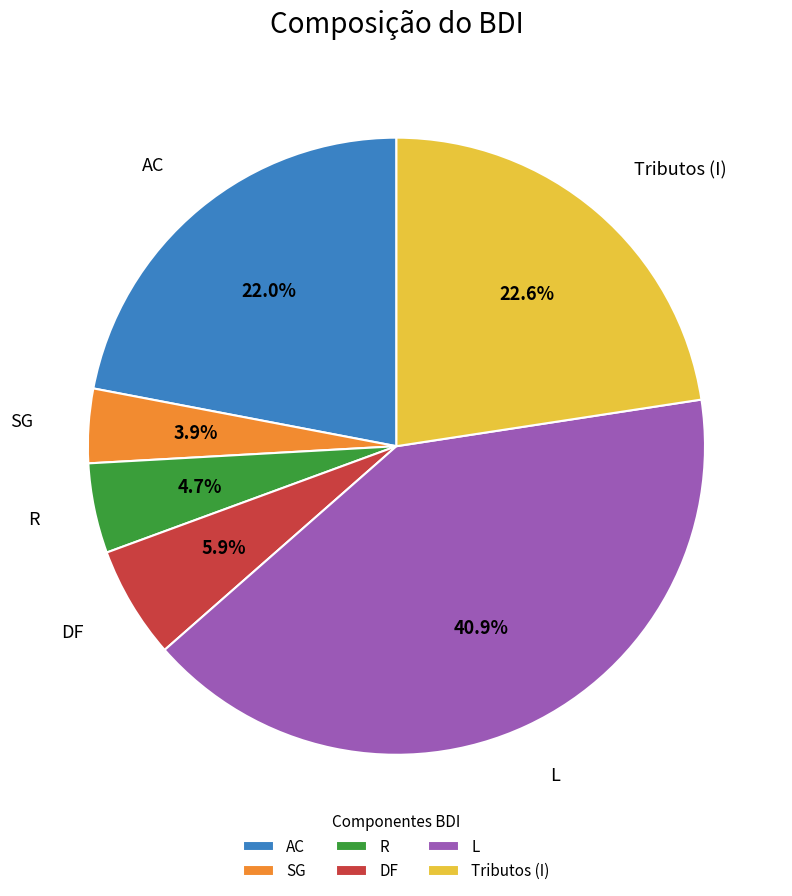

How much of the chart is everything except R?

95.3%